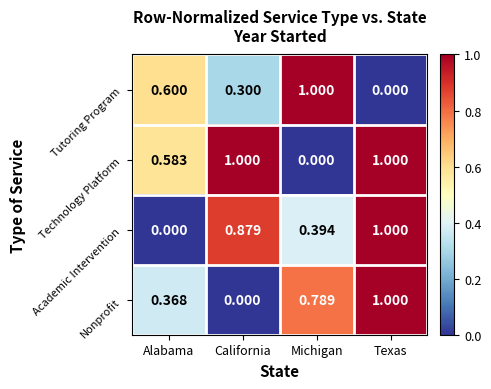

Which series changed the most between California and Michigan?

Technology Platform